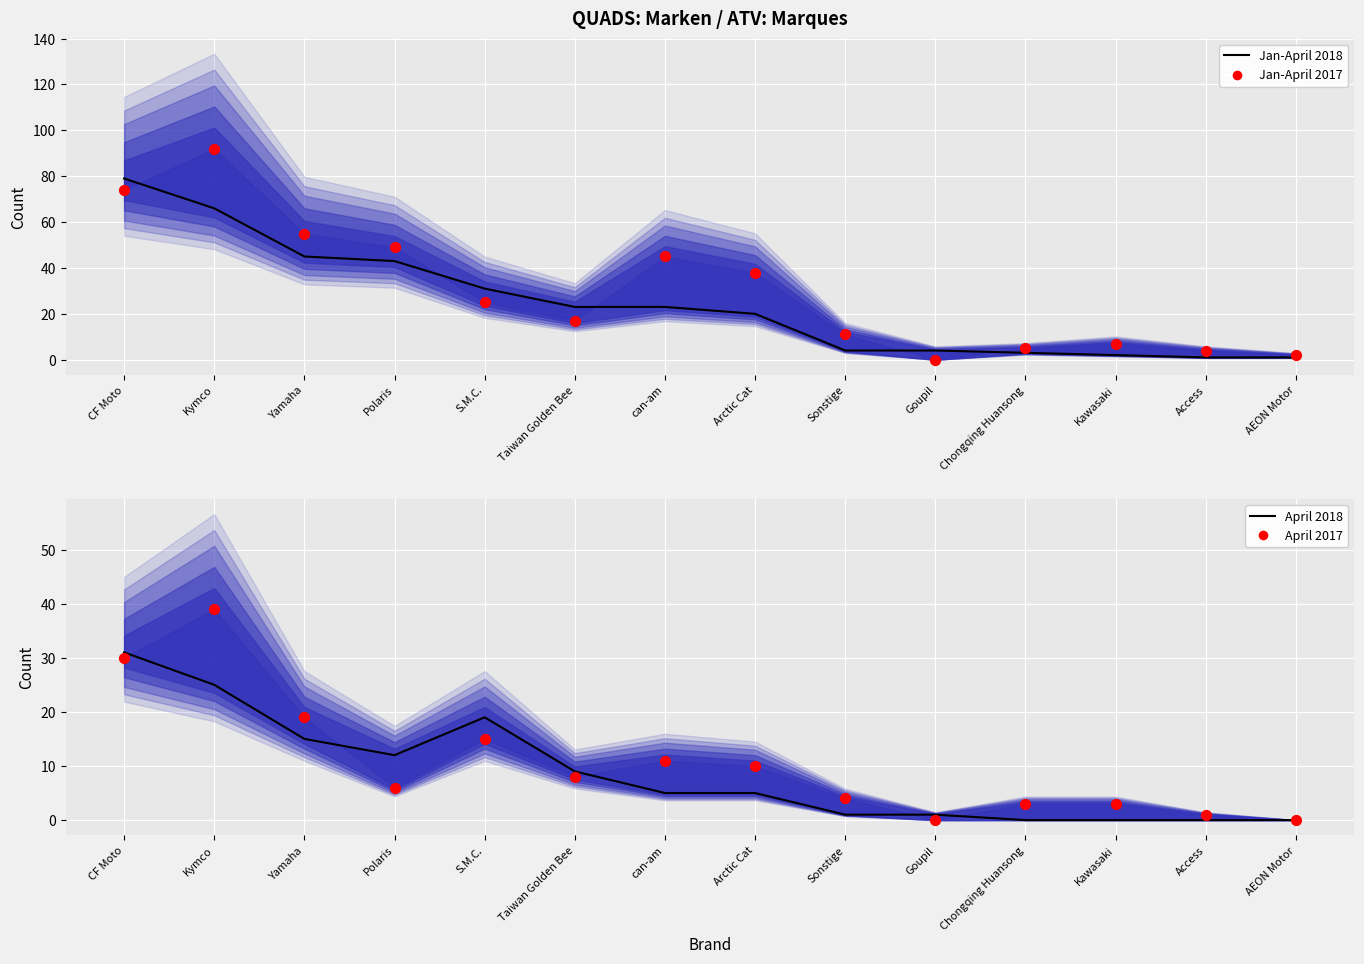

At which category is the sum across all series the highest?

Kymco